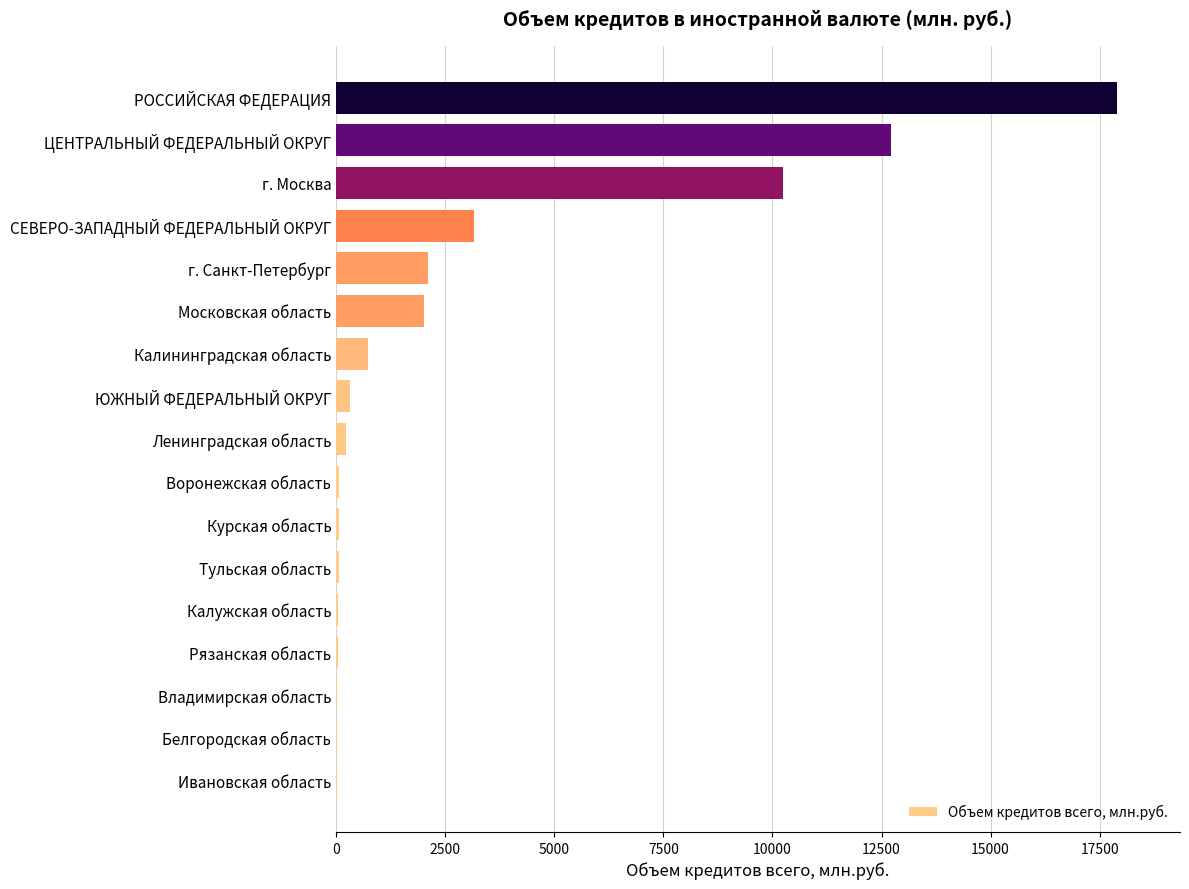

Are the bars horizontal?

Yes